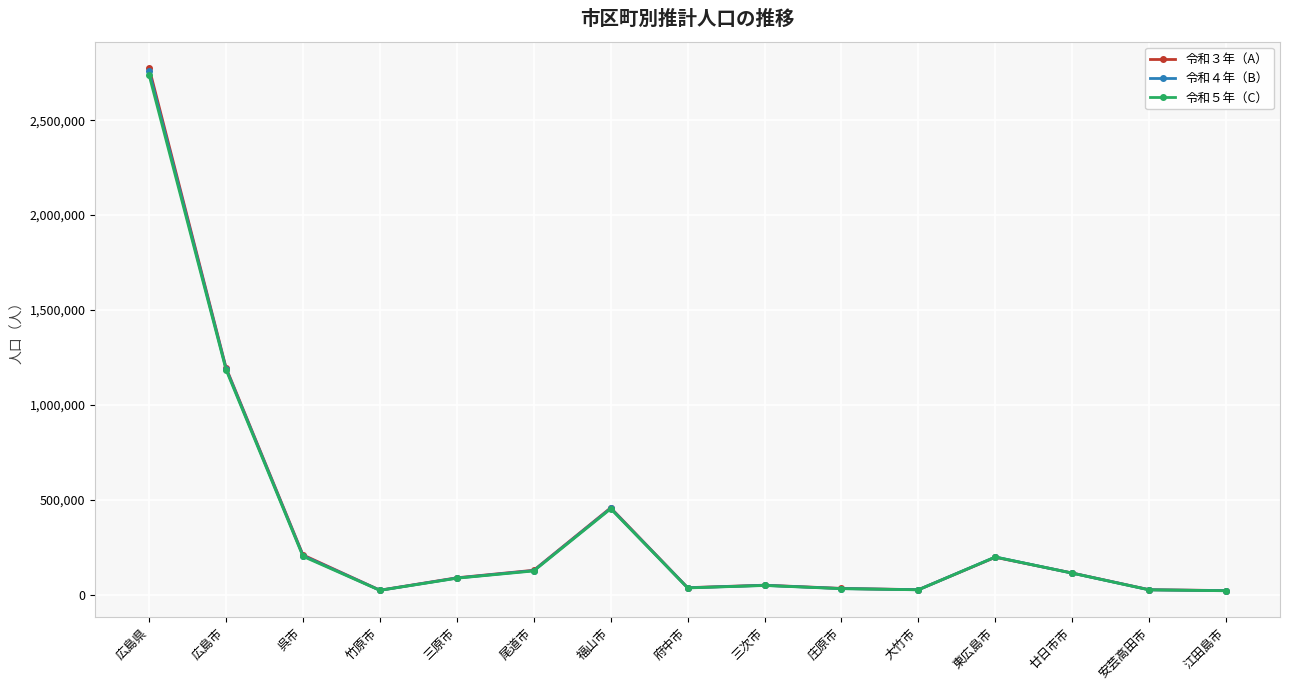

What is the average value of the 令和４年（B） series?

356416